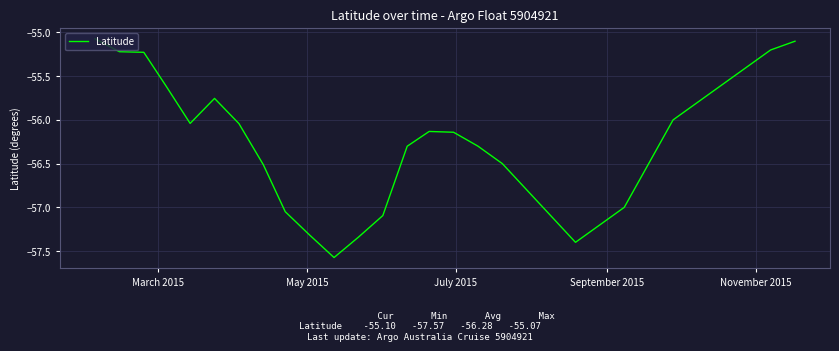

What is the difference between the maximum and minimum values?

2.5